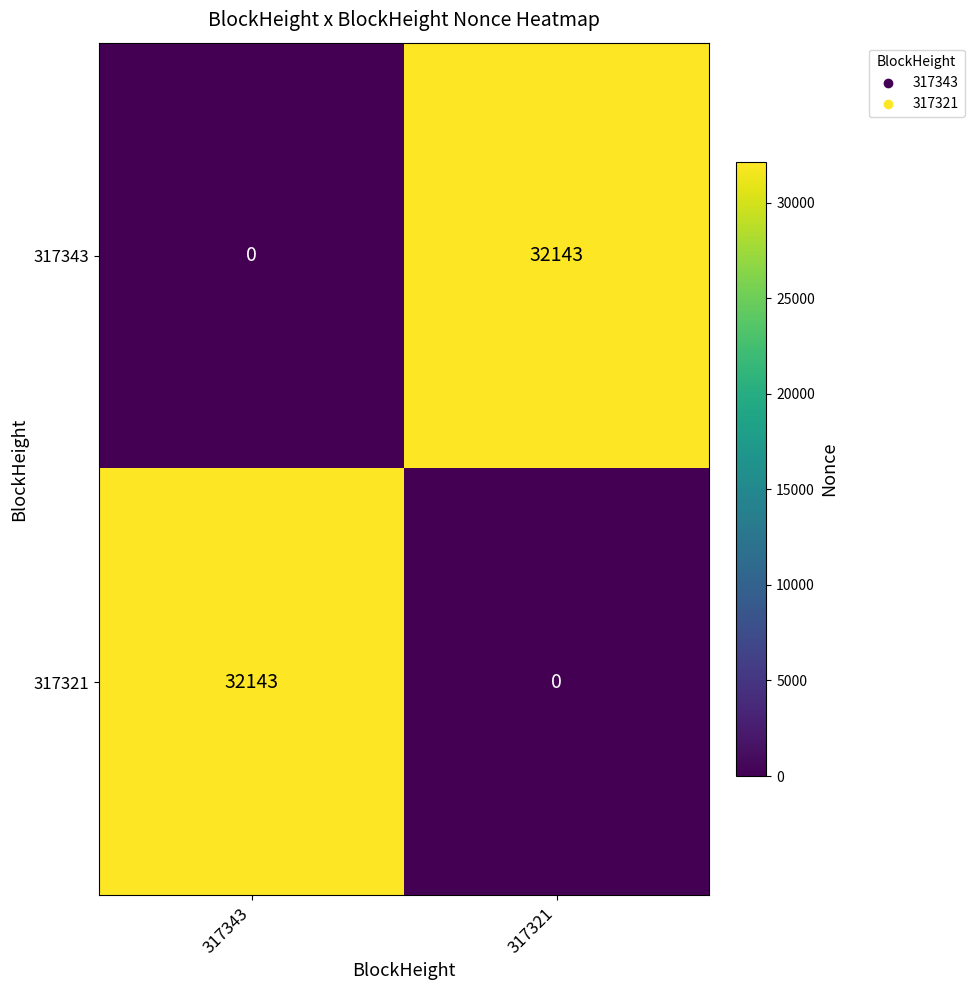

How many values in 317343 are above zero?

1